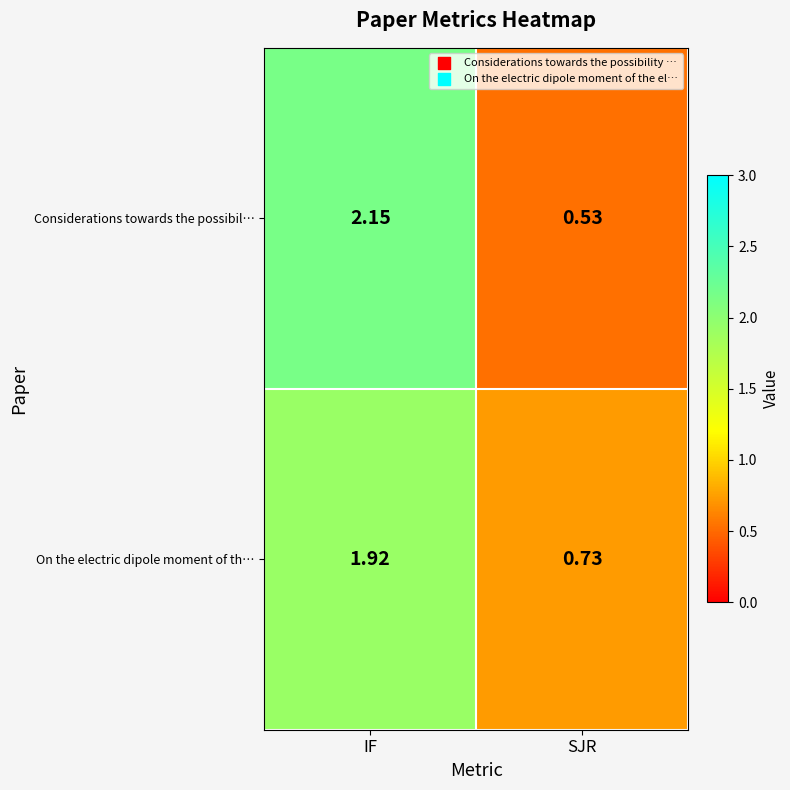

At which label does Considerations towards the possibil… reach its peak?

IF